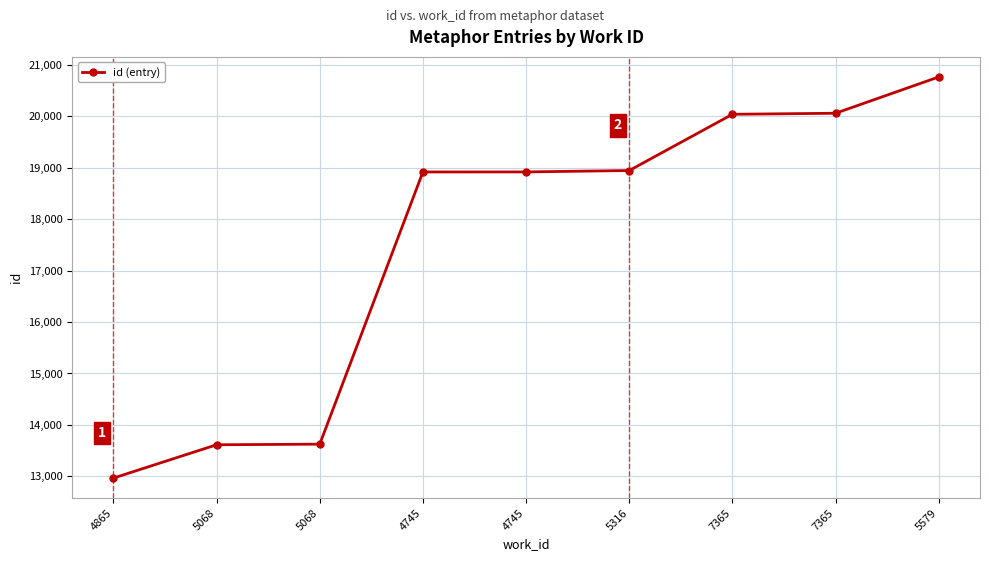

Where is the data nearest to the value 16866?

4745